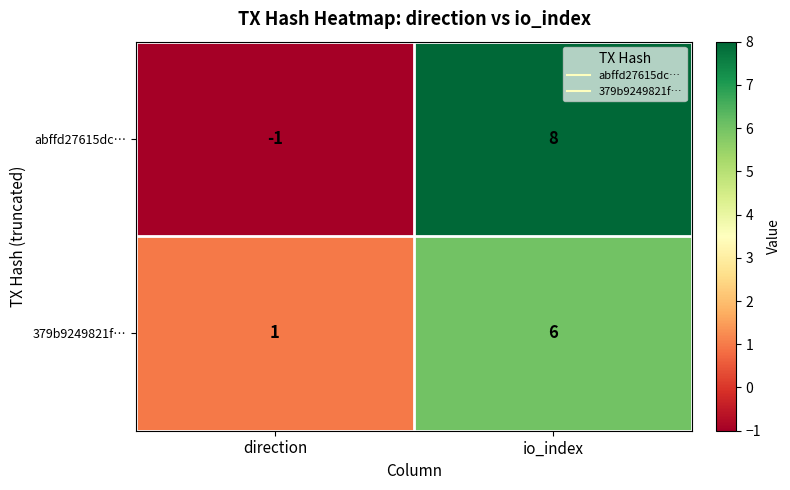

What is the average value of the abffd27615dc… series?

4